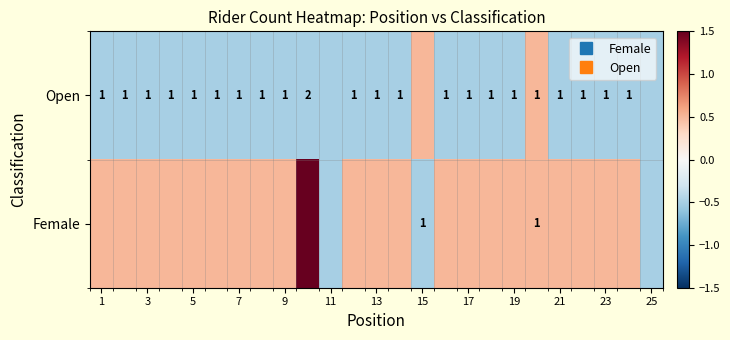

List the series in order of their overall mean, highest first.

Female, Open